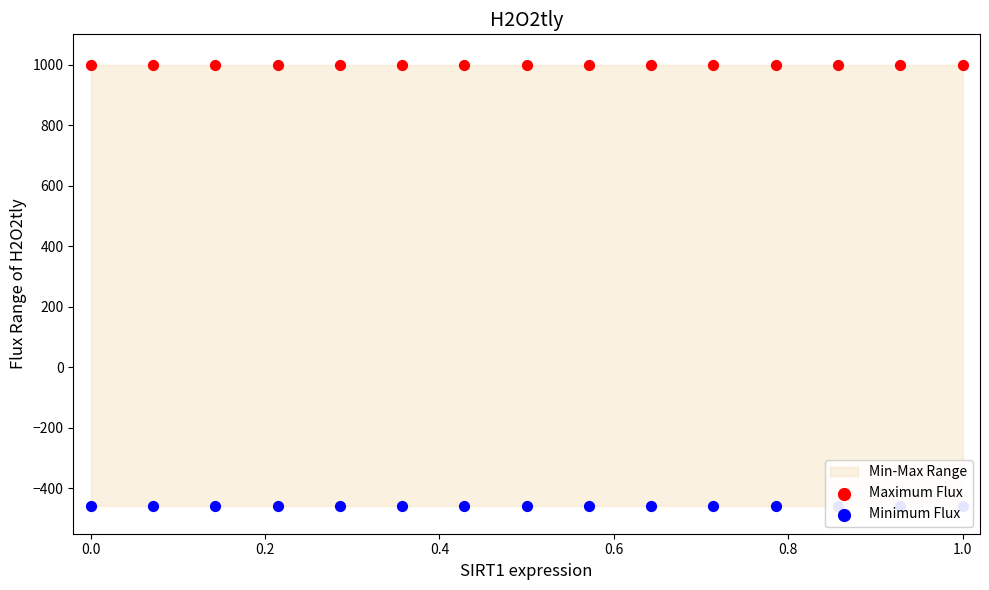

Is the value of Minimum Flux at 12 greater than the value of Maximum Flux at 9?

No